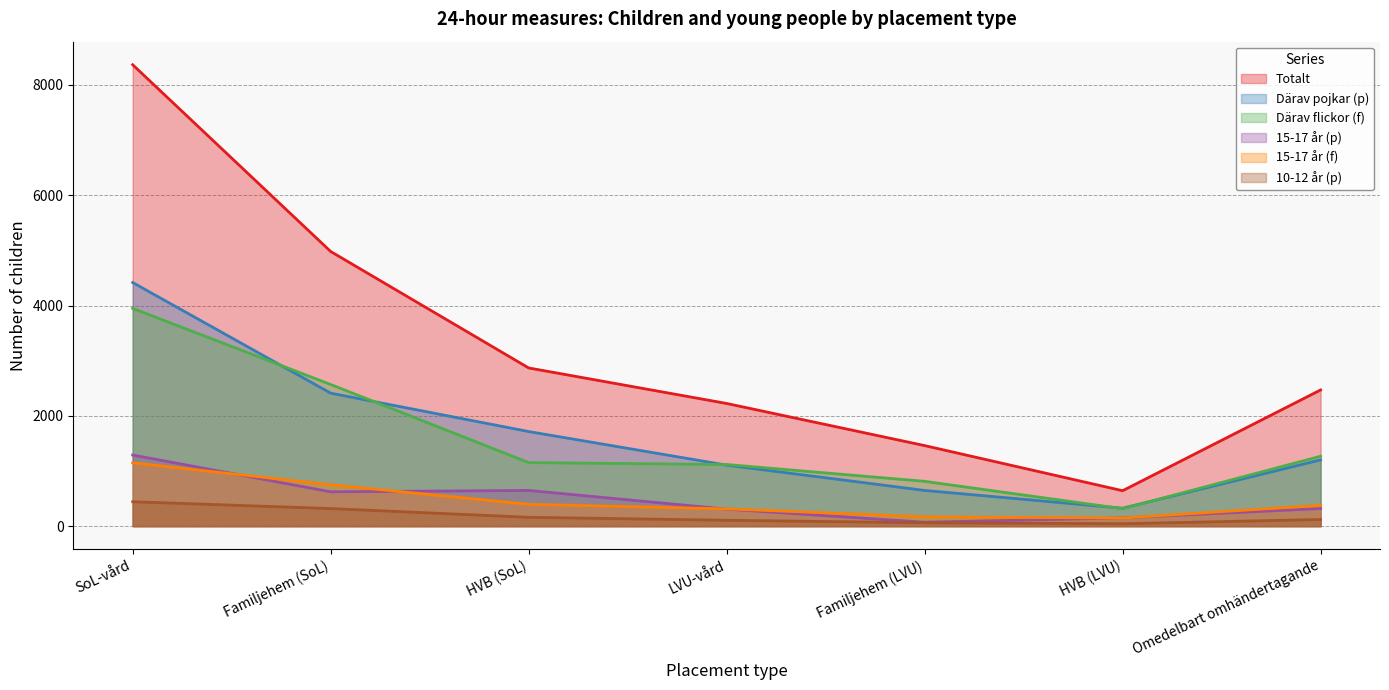

Count the number of data series in this chart.

6